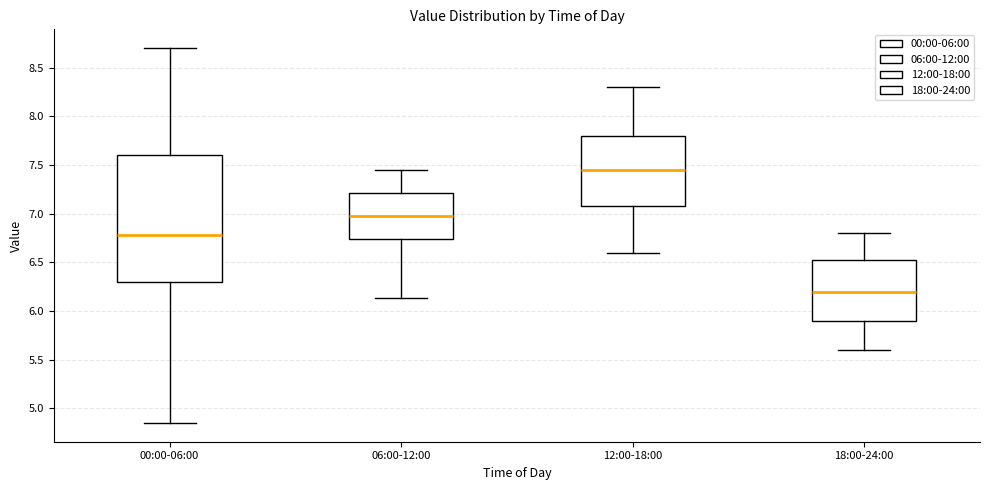

Which box is the tallest, from its lower edge to its upper edge?

00:00-06:00